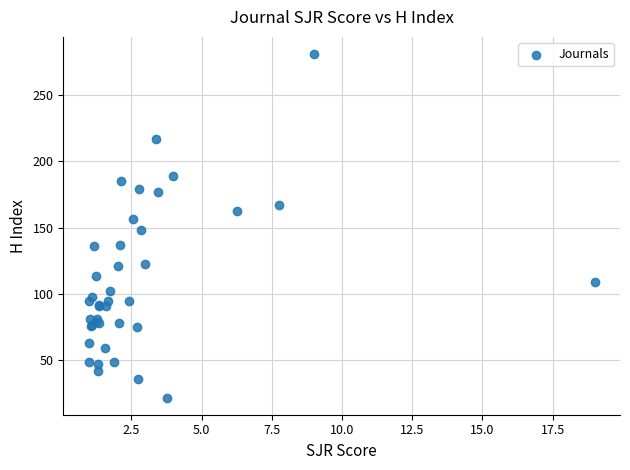

What Y value in the scatter plot is closest to 151?

148